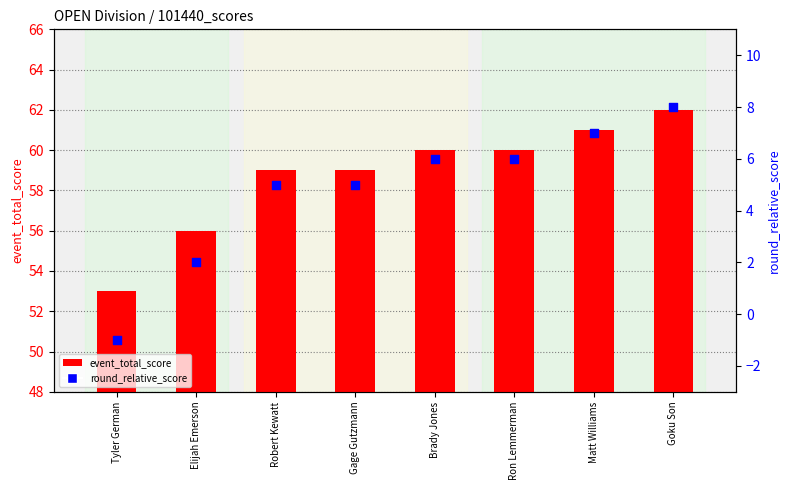

Which series reaches the minimum Y coordinate?

round_relative_score